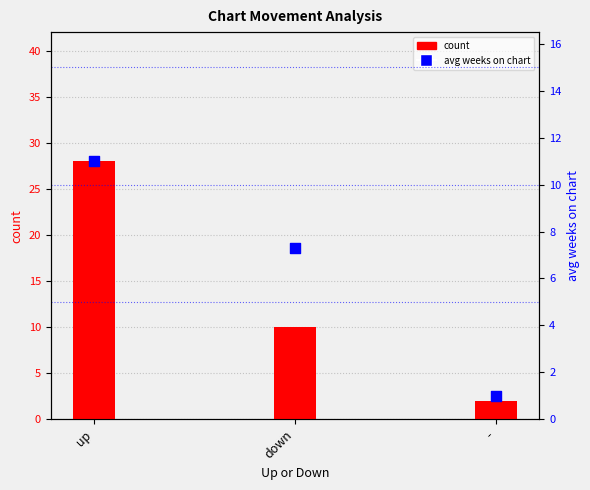

Which series reaches the minimum Y coordinate?

avg weeks on chart